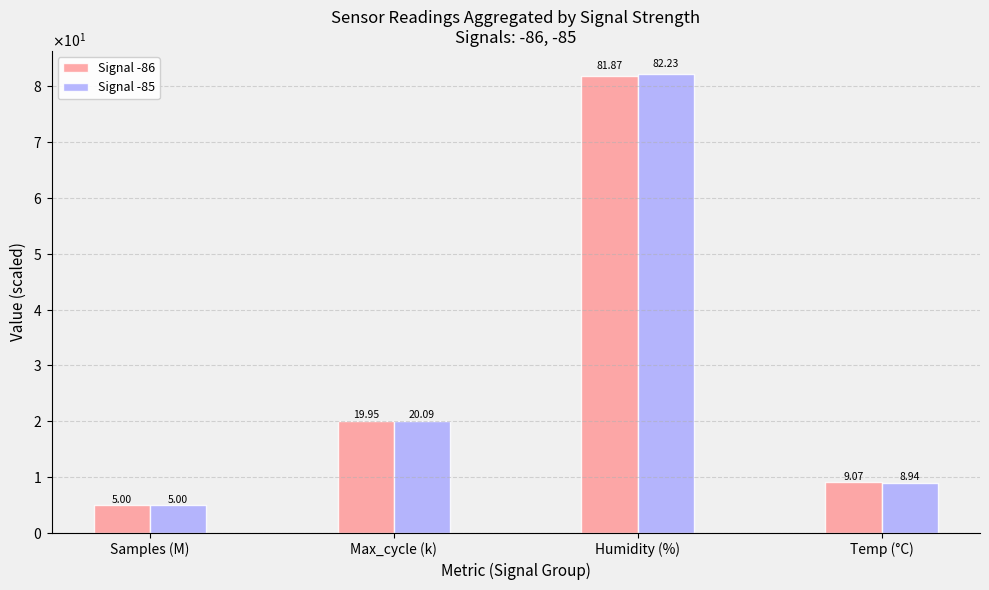

What is the sum of the Signal -86 values at Max_cycle (k) and Humidity (%)?

101.8